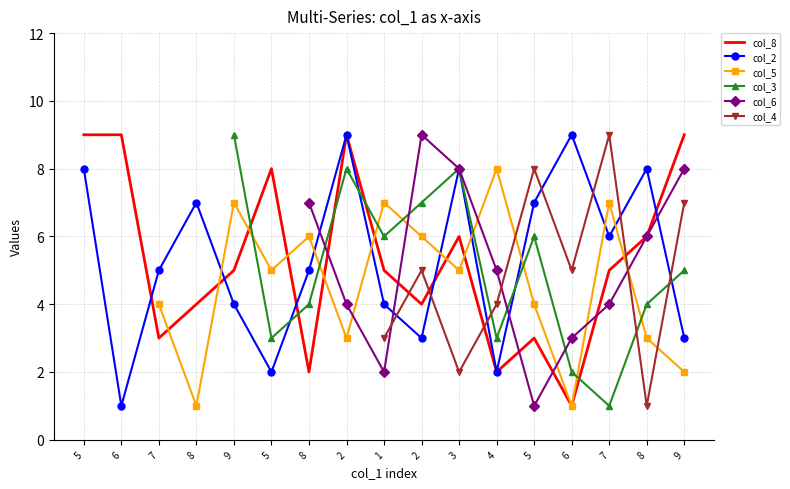

What is the difference between the col_3 values at 9 and 5?

4